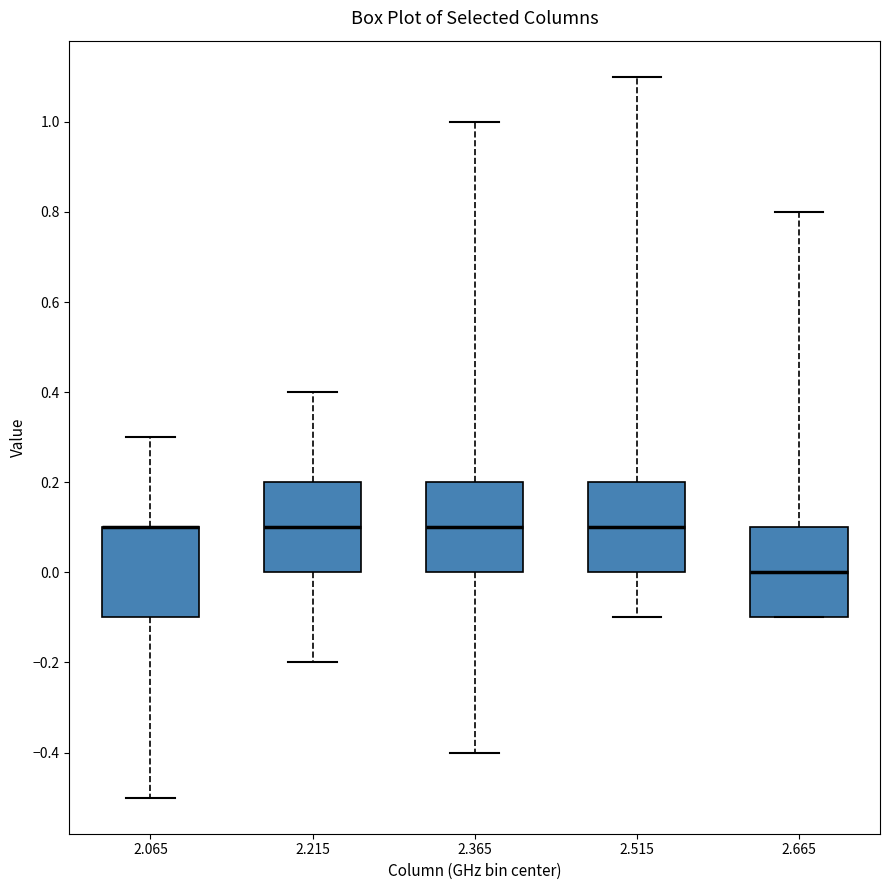

Reading left to right, transcribe this box plot: for each box, give where its median line is, the range the box spans, and where its two whiskers end, as read against the y-axis. The values are not printed on the chart, so give them approximately, as read against the axis.

2.065: median 0.1 (drawn on the box's upper edge), box -0.1 to 0.1, whiskers -0.5 to 0.3
2.215: median 0.1, box 0.0 to 0.2, whiskers -0.2 to 0.4
2.365: median 0.1, box 0.0 to 0.2, whiskers -0.4 to 1.0
2.515: median 0.1, box 0.0 to 0.2, whiskers -0.1 to 1.1
2.665: median 0.0, box -0.1 to 0.1, whiskers -0.1 to 0.8